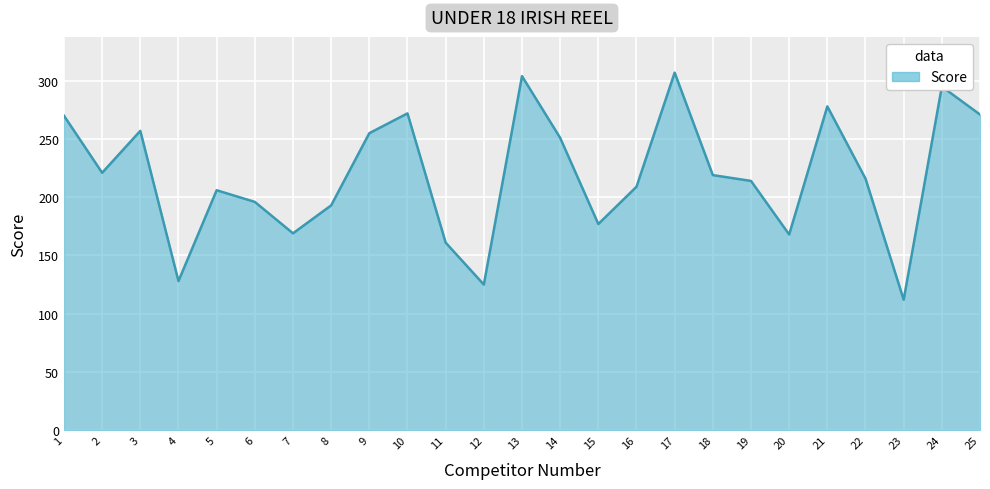

What is the greatest value displayed?

307